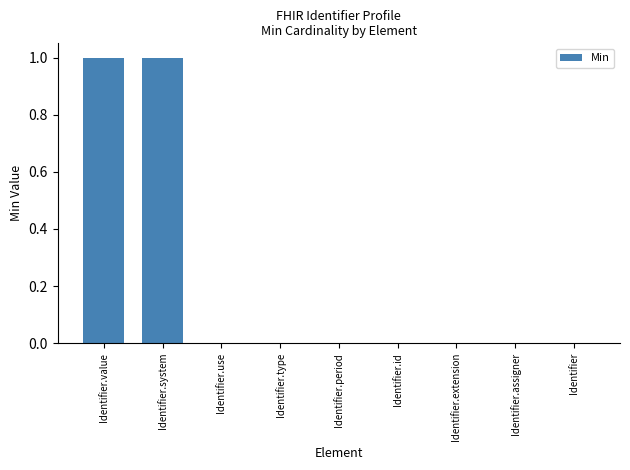

Is it true that the value at Identifier.system is 2?

False